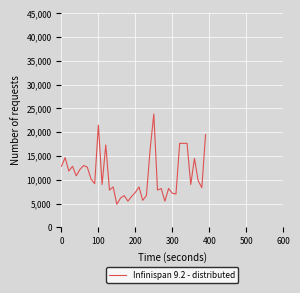

What is the difference between the maximum and minimum values?

19000.0